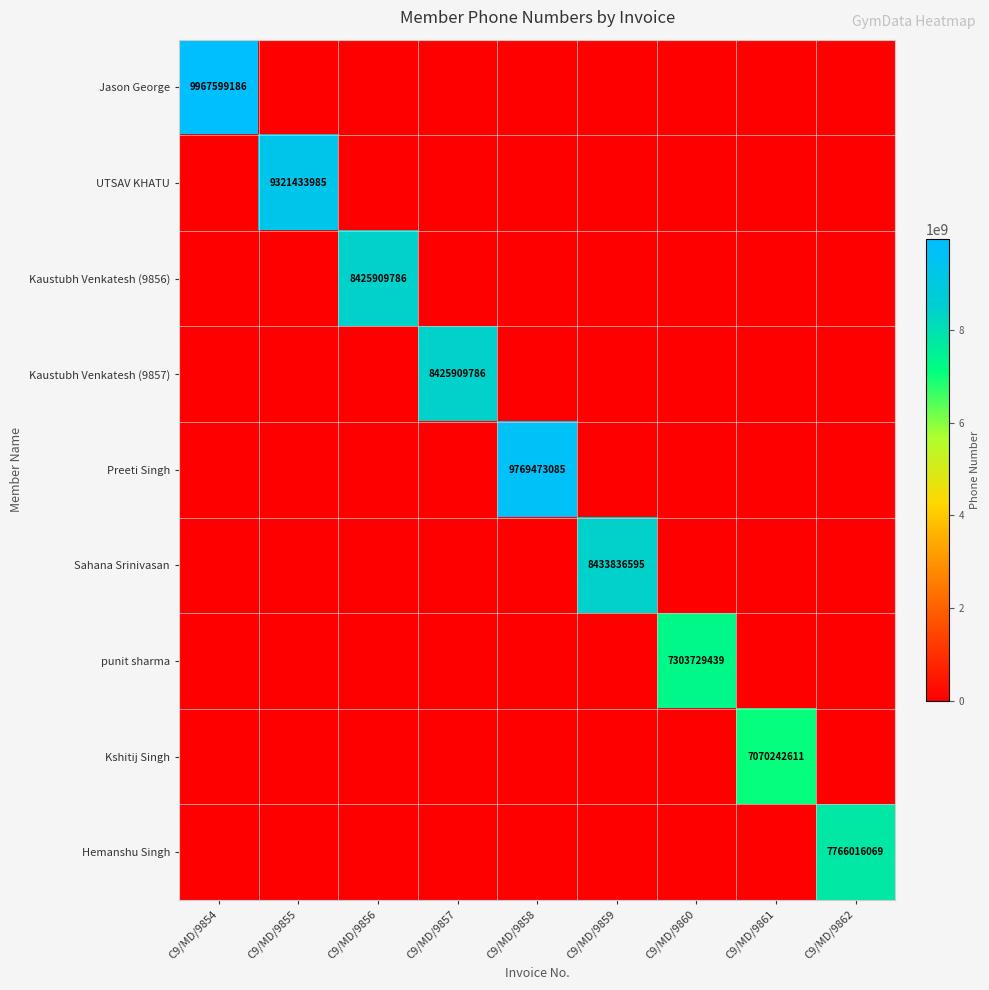

True or false: Sahana Srinivasan has a value of 8433836595 at C9/MD/9859.

True